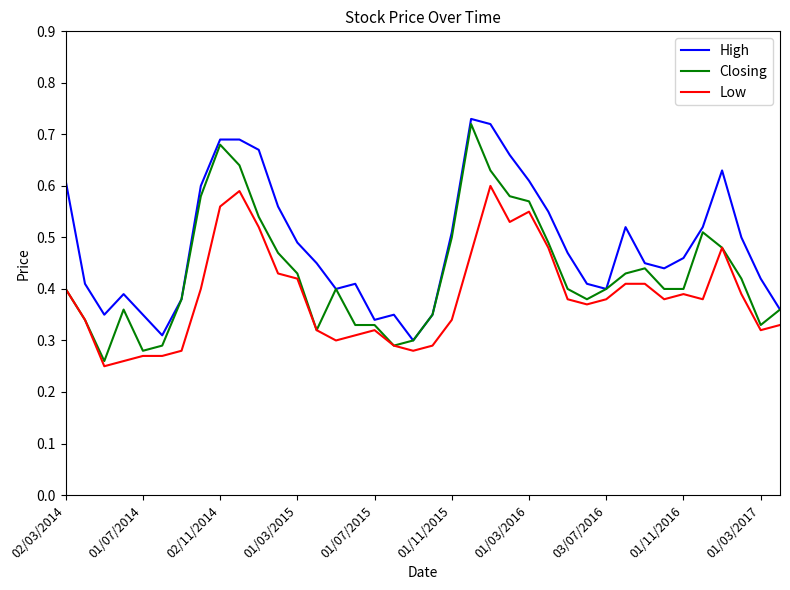

True or false: Low and High intersect in this chart.

False